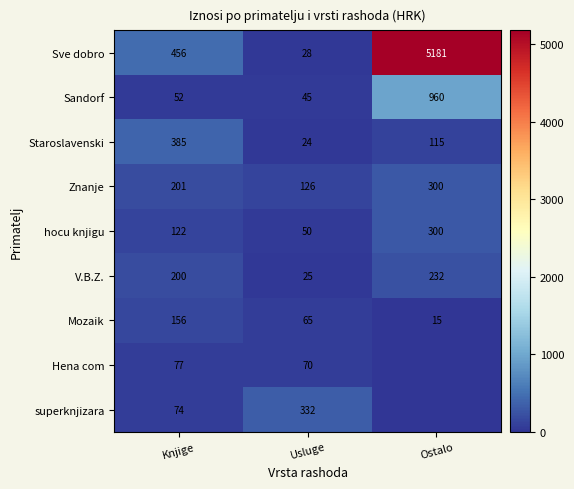

What is the sum of all hocu knjigu values?

472